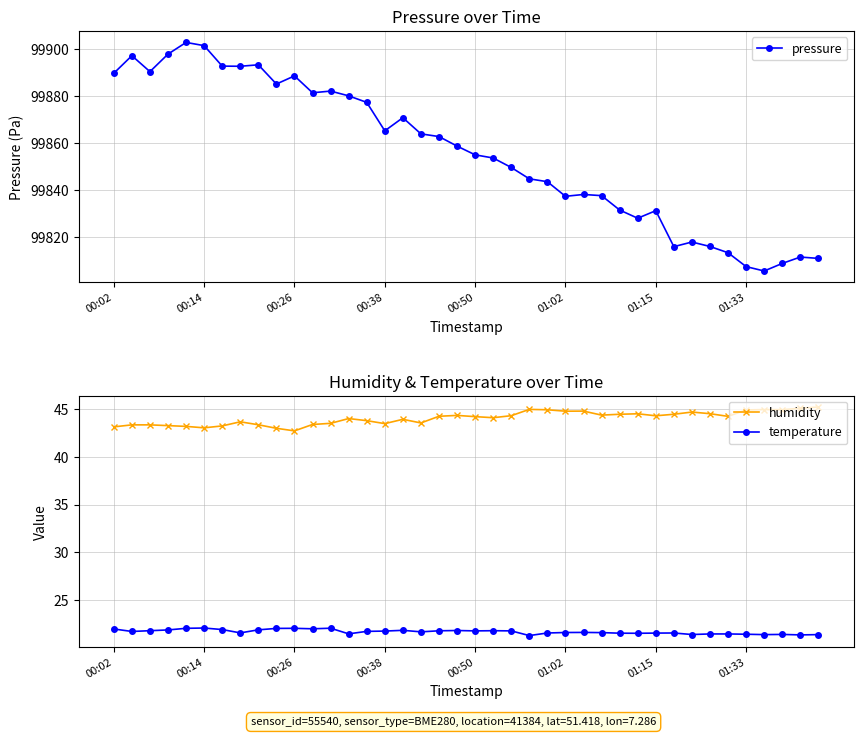

The value of pressure at 00:50 is 99854.9. True or false?

True